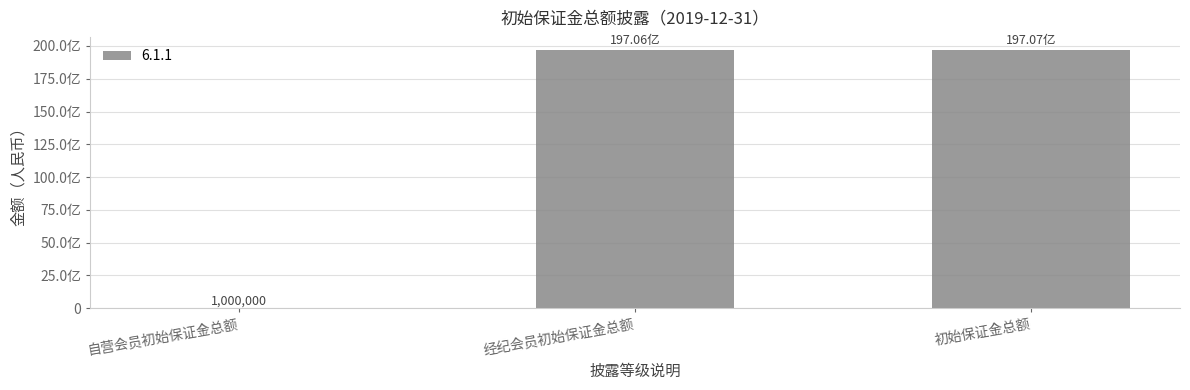

List the labels in order of value, smallest first.

自营会员初始保证金总额, 经纪会员初始保证金总额, 初始保证金总额